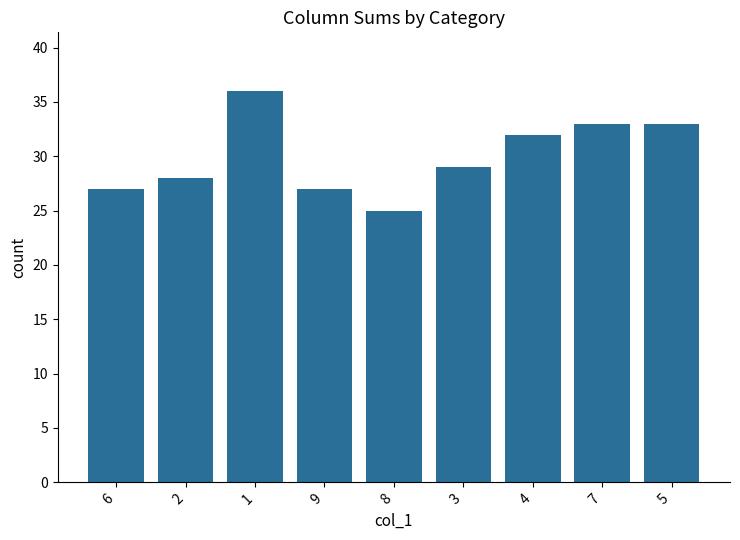

Reading right to left, list all the values displayed in this chart.

5=33	7=33	4=32	3=29	8=25	9=27	1=36	2=28	6=27